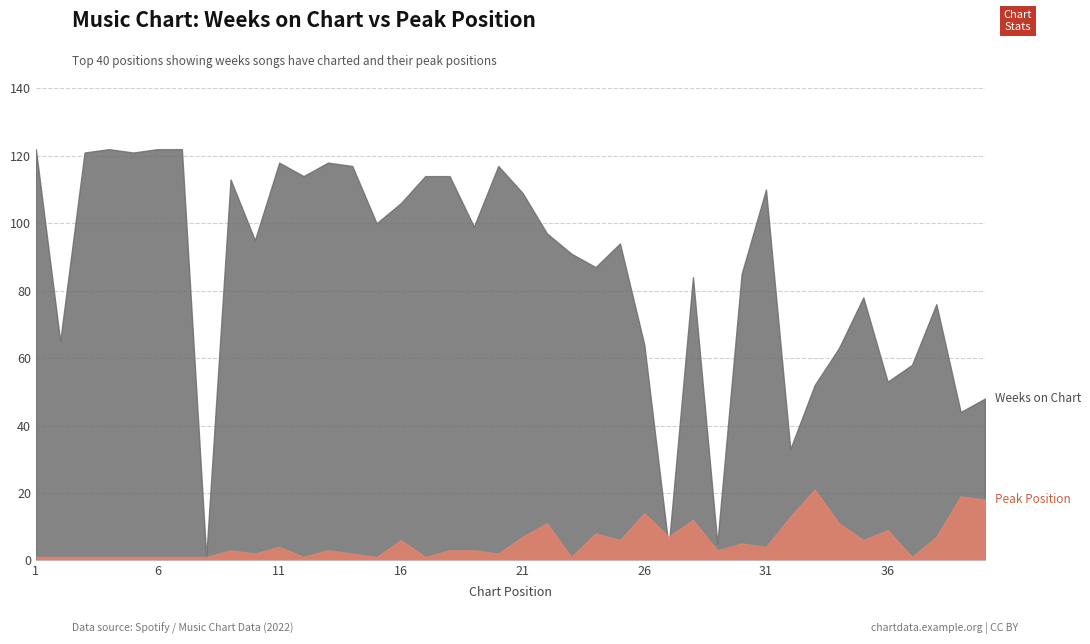

Where is the first local maximum for Weeks on Chart?

4